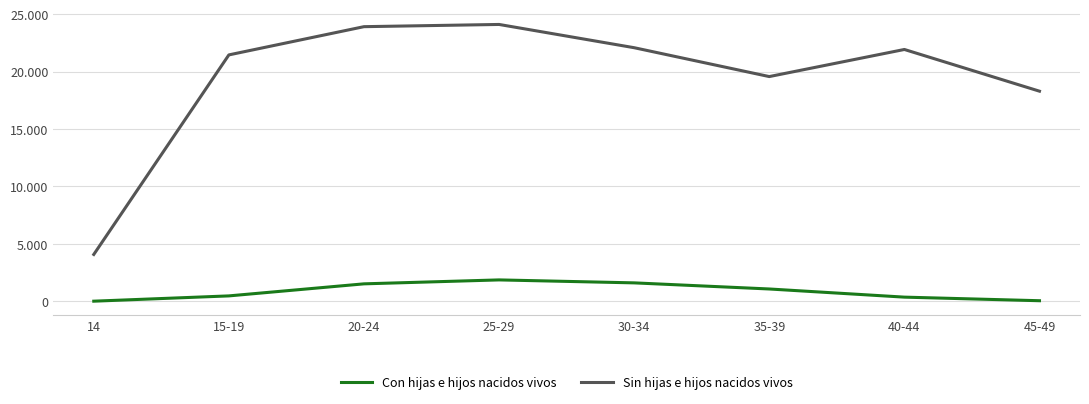

True or false: Con hijas e hijos nacidos vivos and Sin hijas e hijos nacidos vivos intersect in this chart.

False